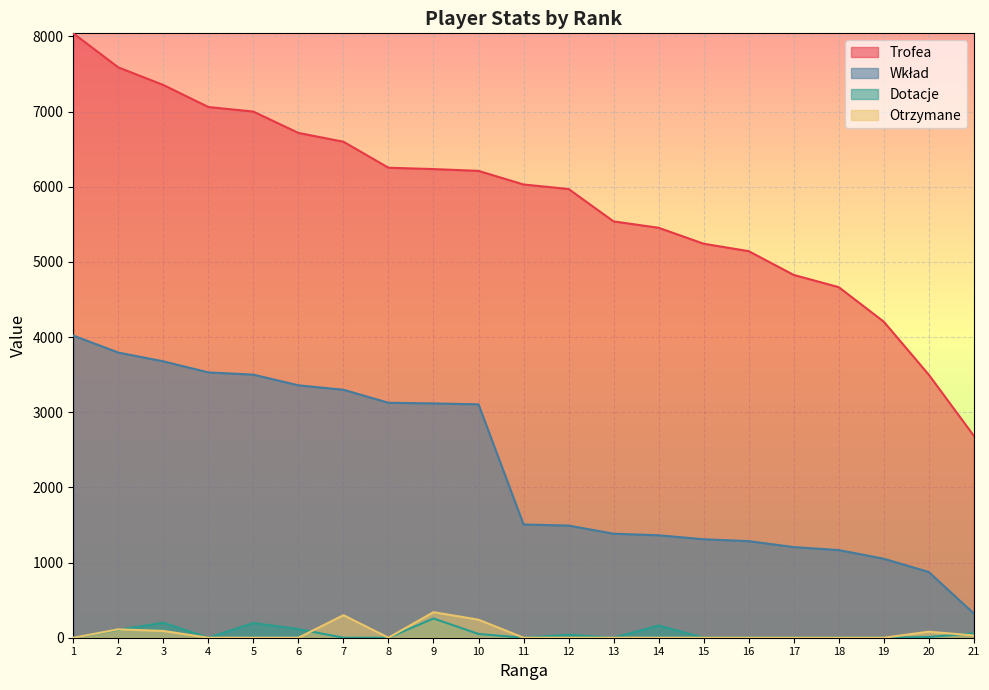

Reading left to right, transcribe all the data shown in this chart.

Trofea: 8041	7588	7354	7061	7000	6716	6599	6253	6235	6211	6030	5970	5539	5454	5242	5143	4827	4664	4205	3499	2687
Wkład: 4020	3794	3677	3530	3500	3358	3299	3126	3117	3105	1507	1492	1384	1363	1310	1285	1206	1166	1051	874	322
Dotacje: 0	106	200	0	196	115	0	0	256	50	0	39	0	162	0	0	0	0	0	10	58
Otrzymane: 0	112	90	0	0	0	300	0	340	240	0	0	0	0	0	0	0	0	0	80	30